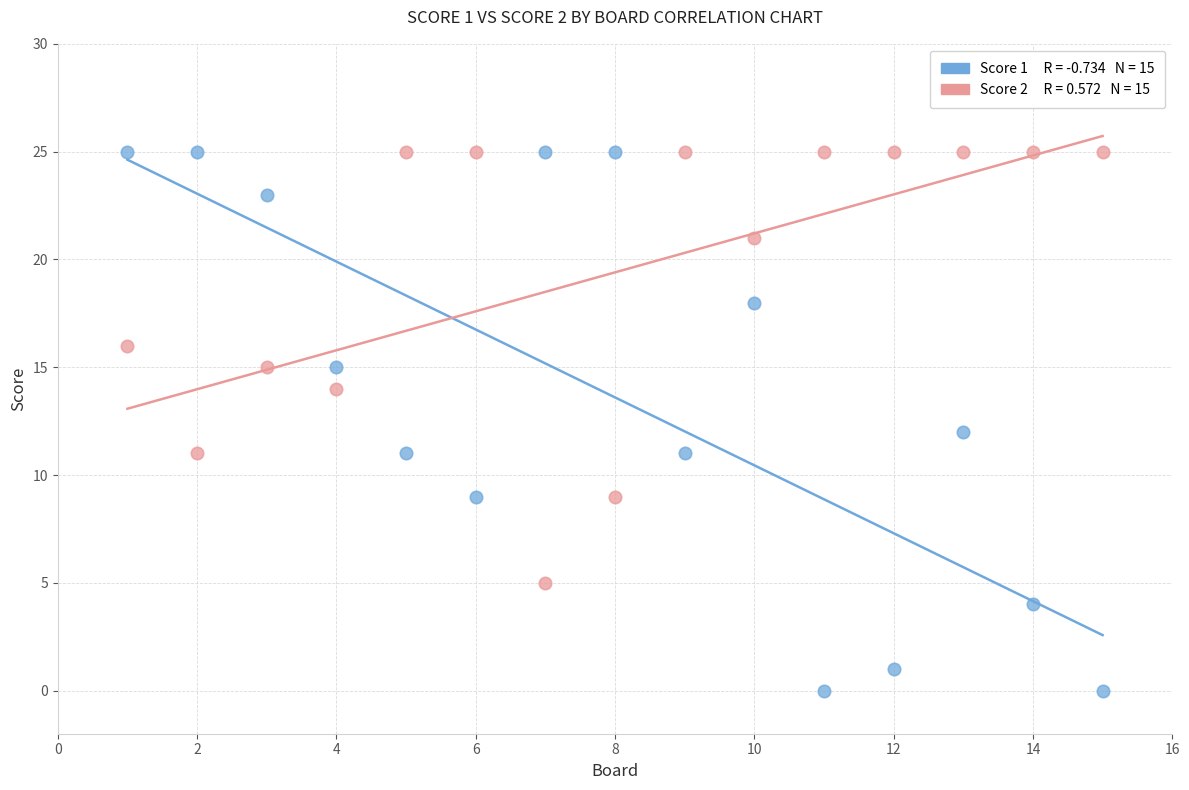

Across all data points, what is the range of Y values (max minus min)?

25